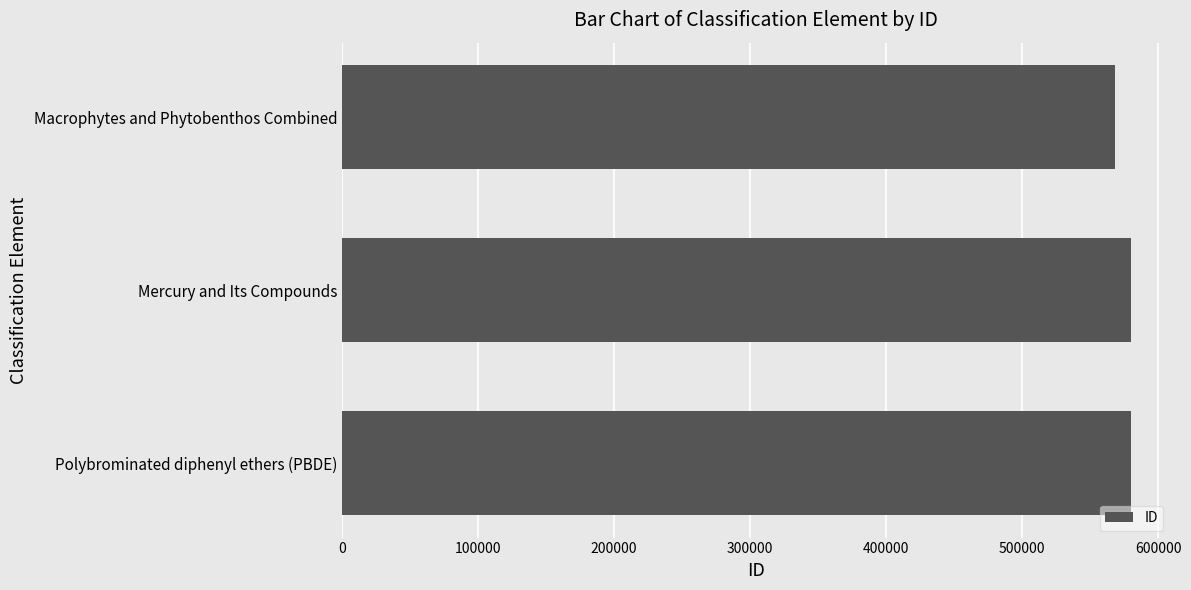

Approximately how many times larger is the value at Macrophytes and Phytobenthos Combined compared to Mercury and Its Compounds?

1.0